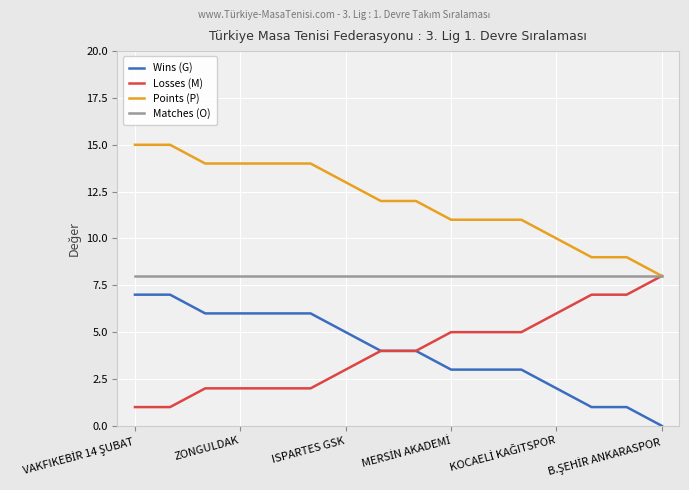

What are all the series names shown in the legend?

Wins (G), Losses (M), Points (P), Matches (O)